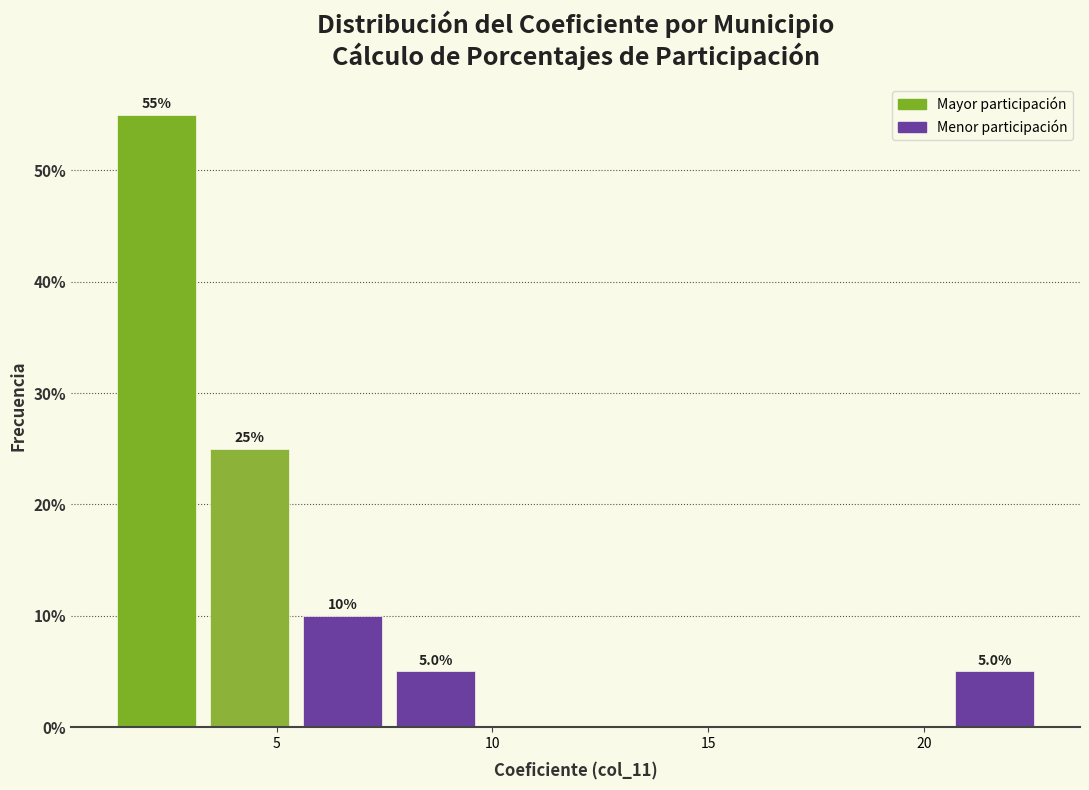

Which range on the x-axis has the tallest bar?

1.0 to 3.5